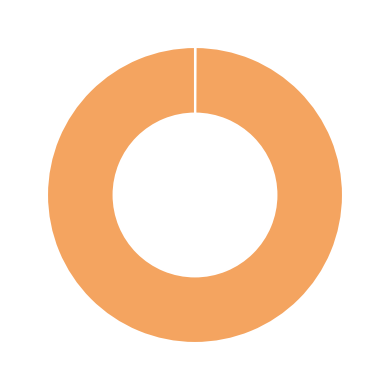

Is there any slice that represents more than half of the pie?

Yes